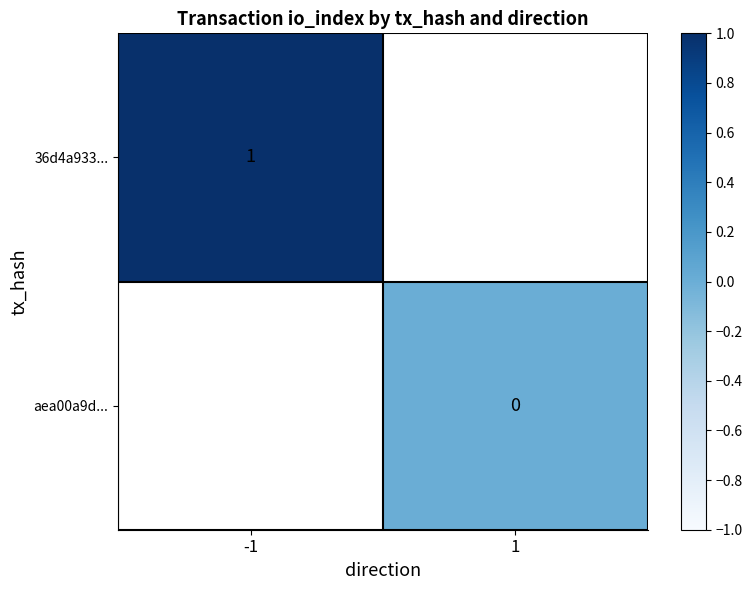

Between 1 and -1, which is larger?

-1